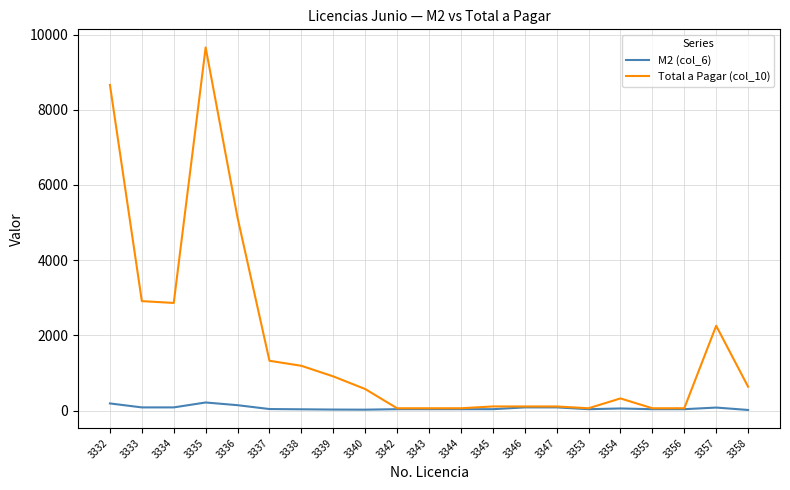

Which series has the largest total across all categories?

Total a Pagar (col_10)